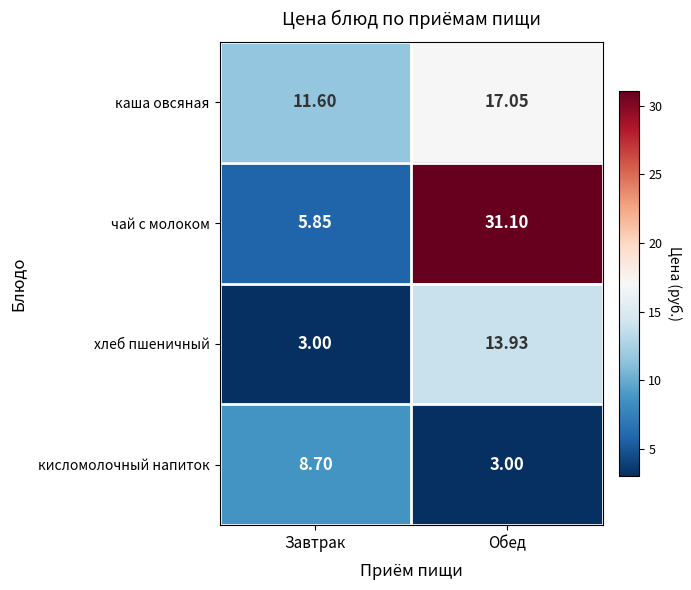

Which series has the largest total across all categories?

чай с молоком